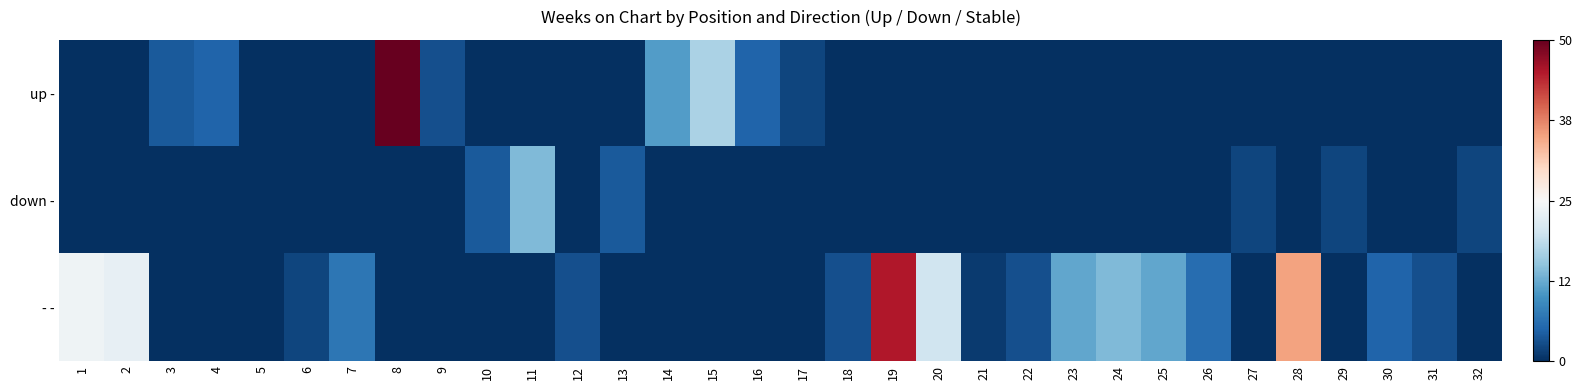

Count the number of data series in this chart.

3